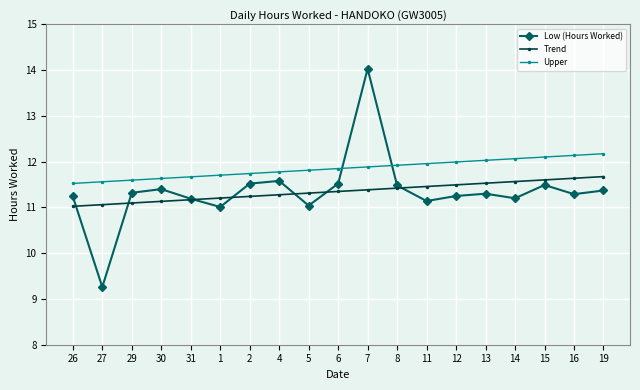

How many series are shown in this chart?

3